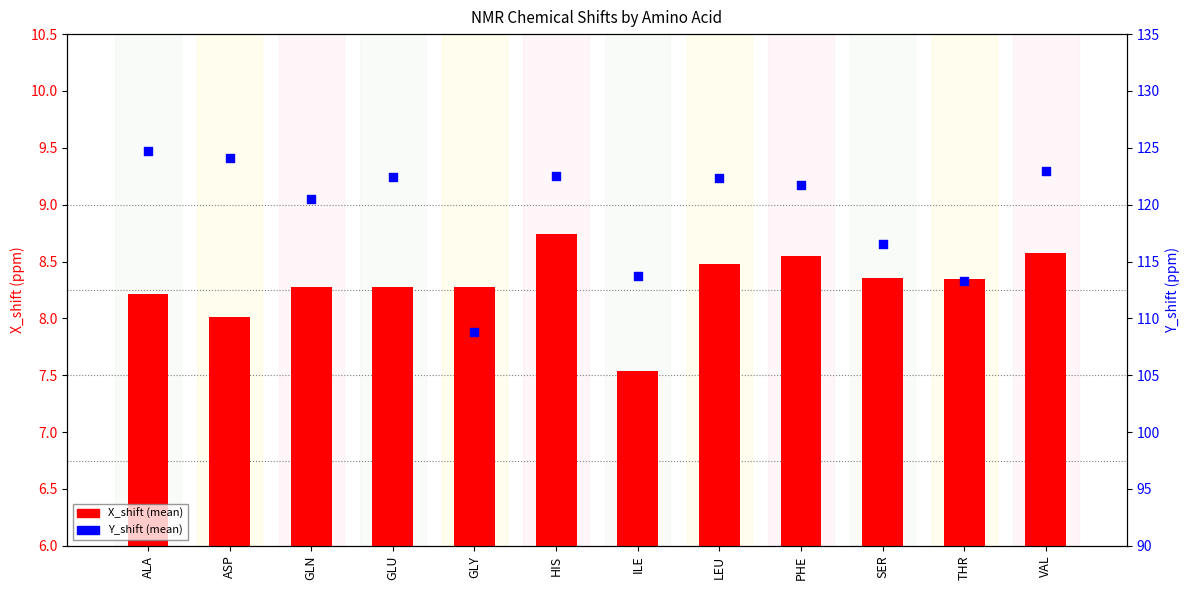

At how many categories does at least one series exceed 53?

12